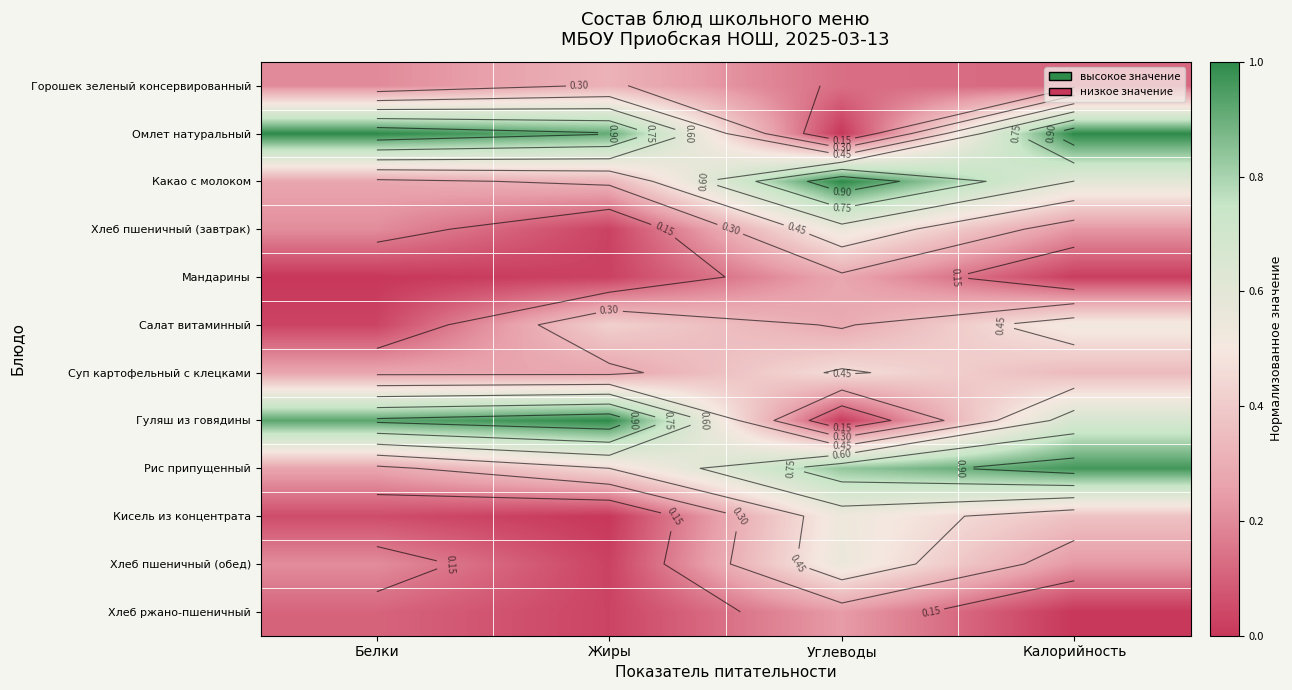

Which category has the lowest value in the Рис припущенный series?

Белки